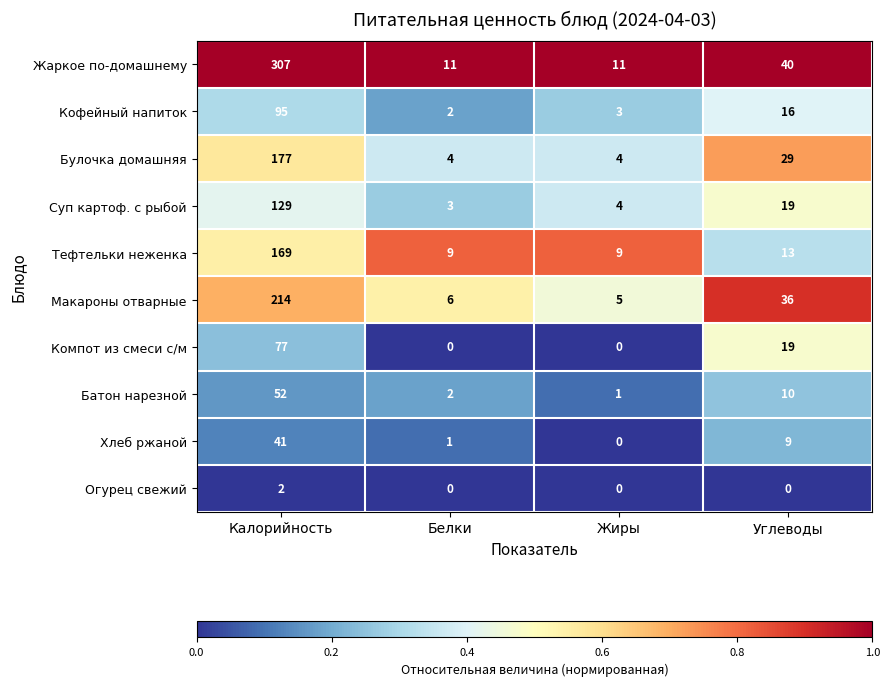

Which series has the widest spread of values?

Жаркое по-домашнему